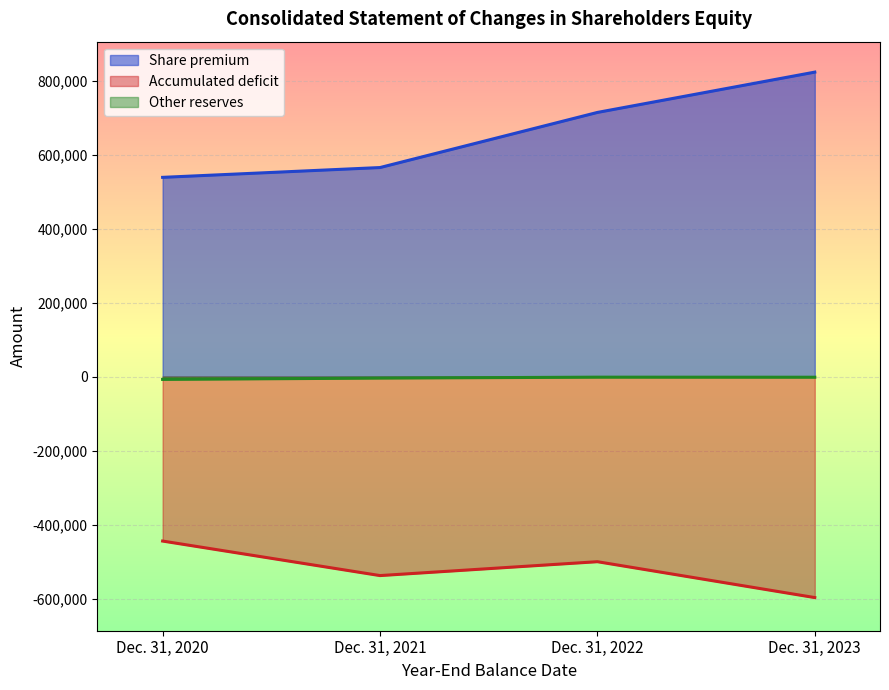

How many series are shown in this chart?

3